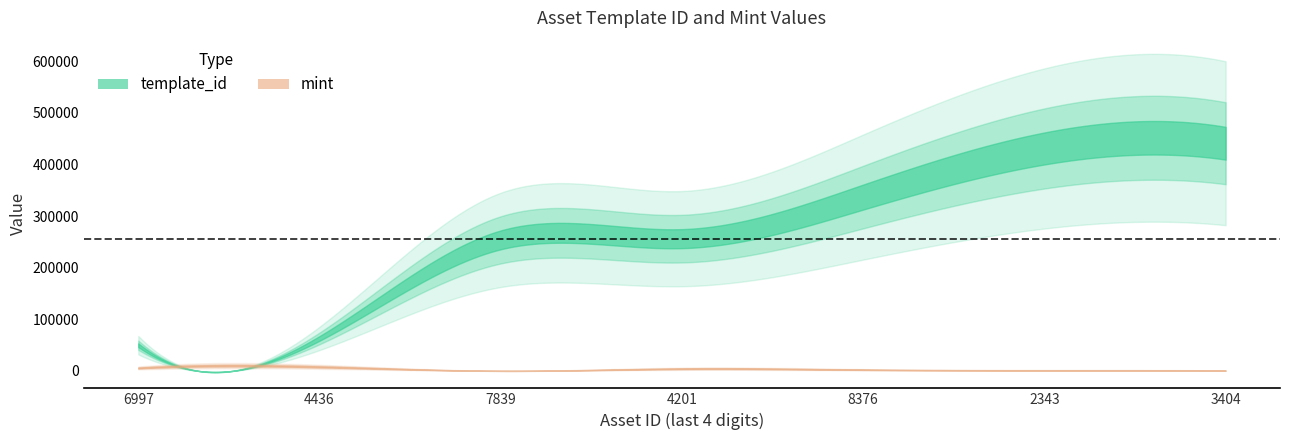

What is the sum of the template_id values at 1099626222343 and 1099642313404?

871658